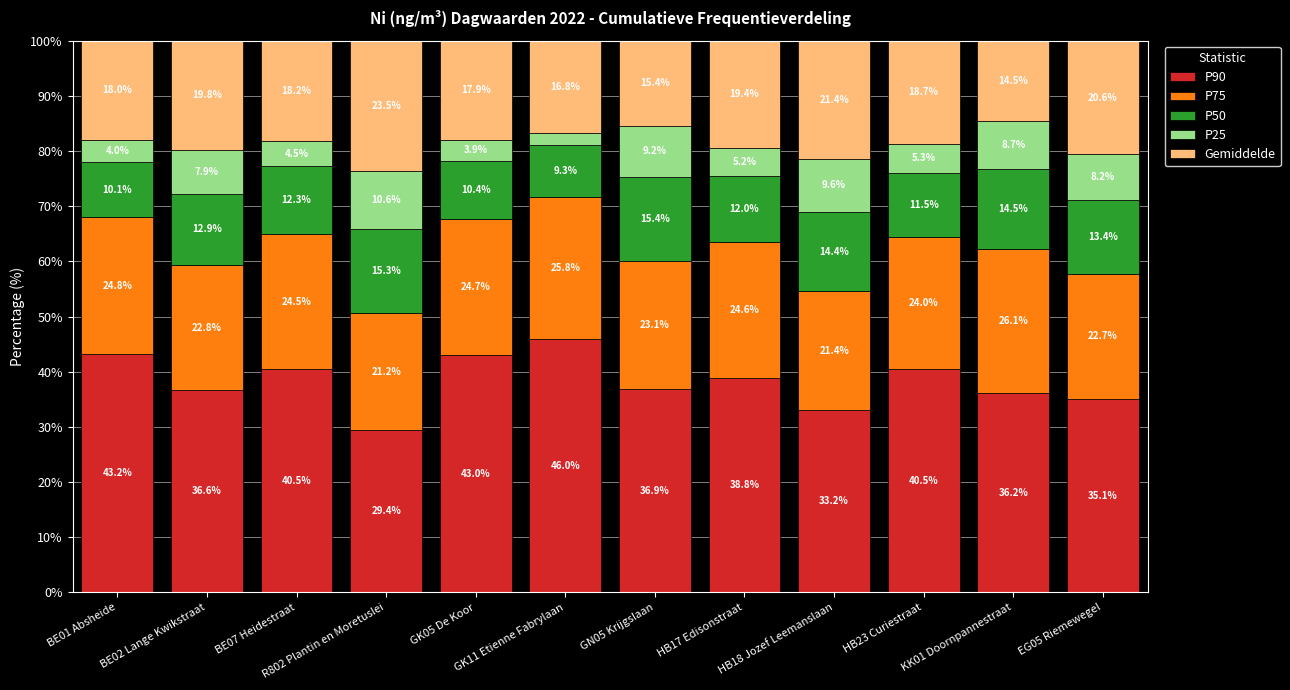

What is the minimum value for P90?

29.4